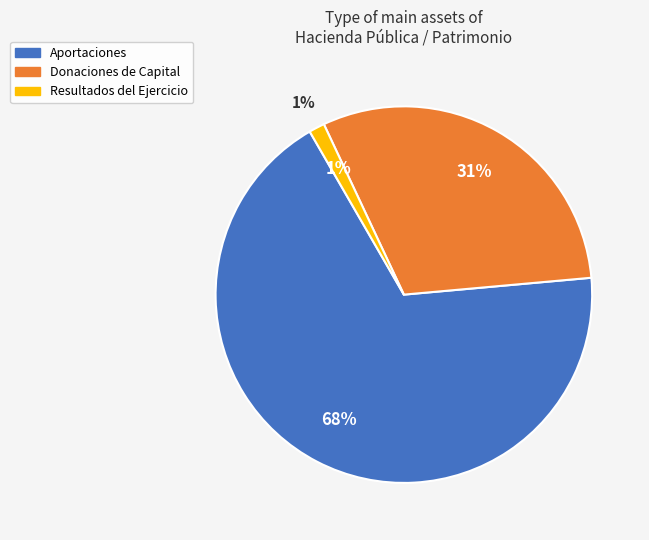

To the nearest percent, what is the average slice percentage?

33%